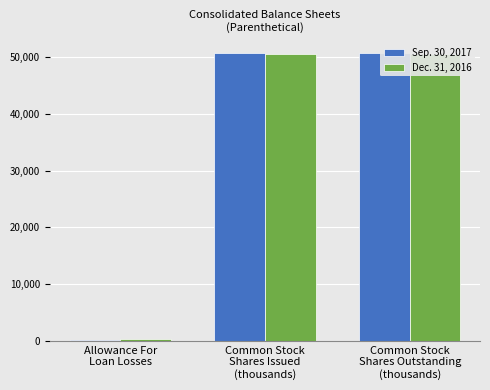

Between Common Stock
Shares Issued
(thousands) and Allowance For
Loan Losses, which is larger?

Common Stock
Shares Issued
(thousands)